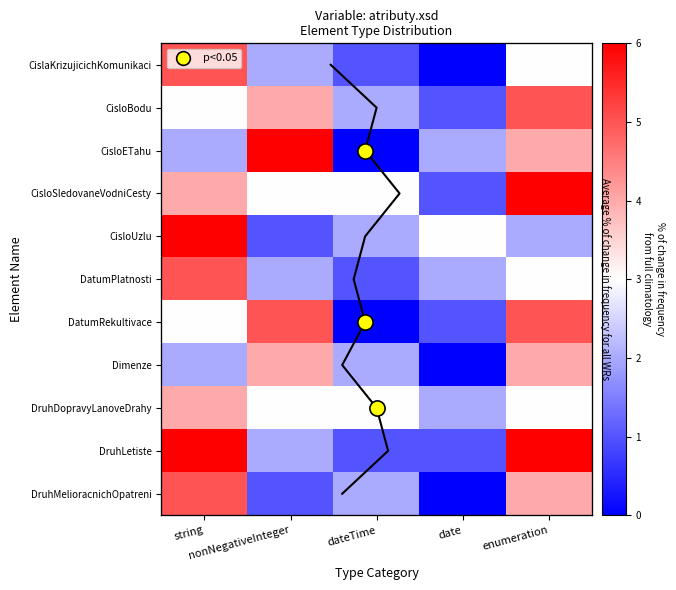

The CislaKrizujicichKomunikaci series shows 2 at nonNegativeInteger. True or false?

True